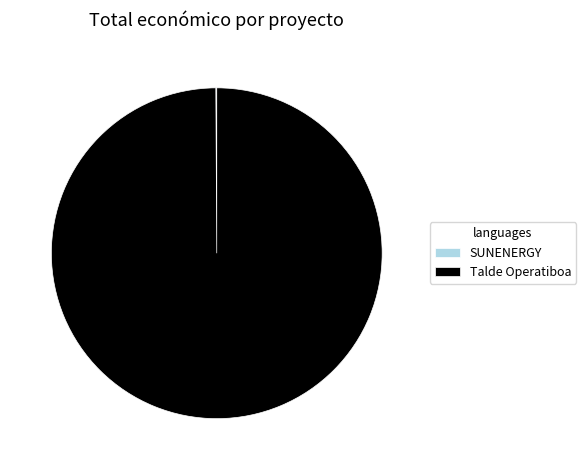

Is there any slice that represents more than half of the pie?

Yes